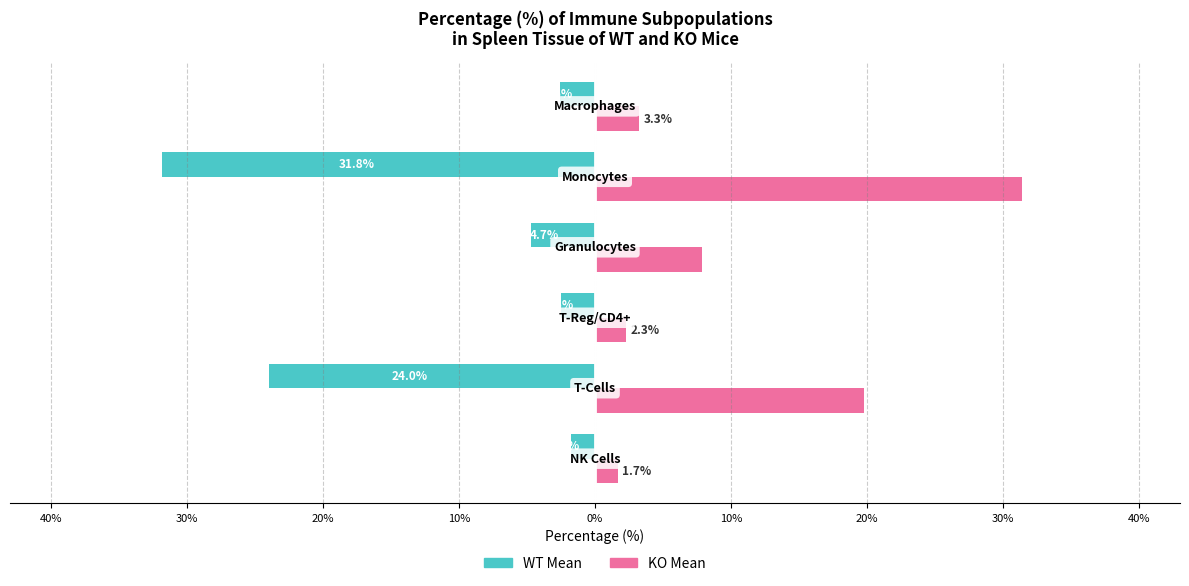

Rank the series by their average value, from lowest to highest.

WT Mean, KO Mean